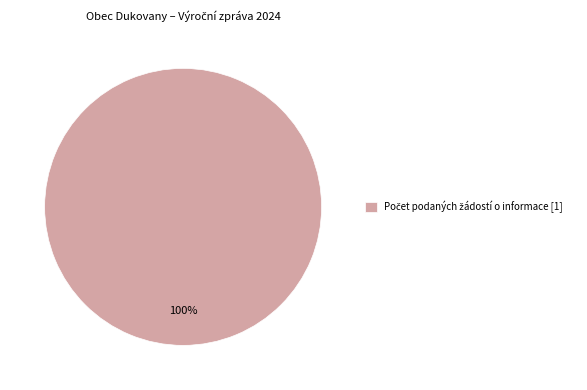

How many segments does this pie chart have?

1